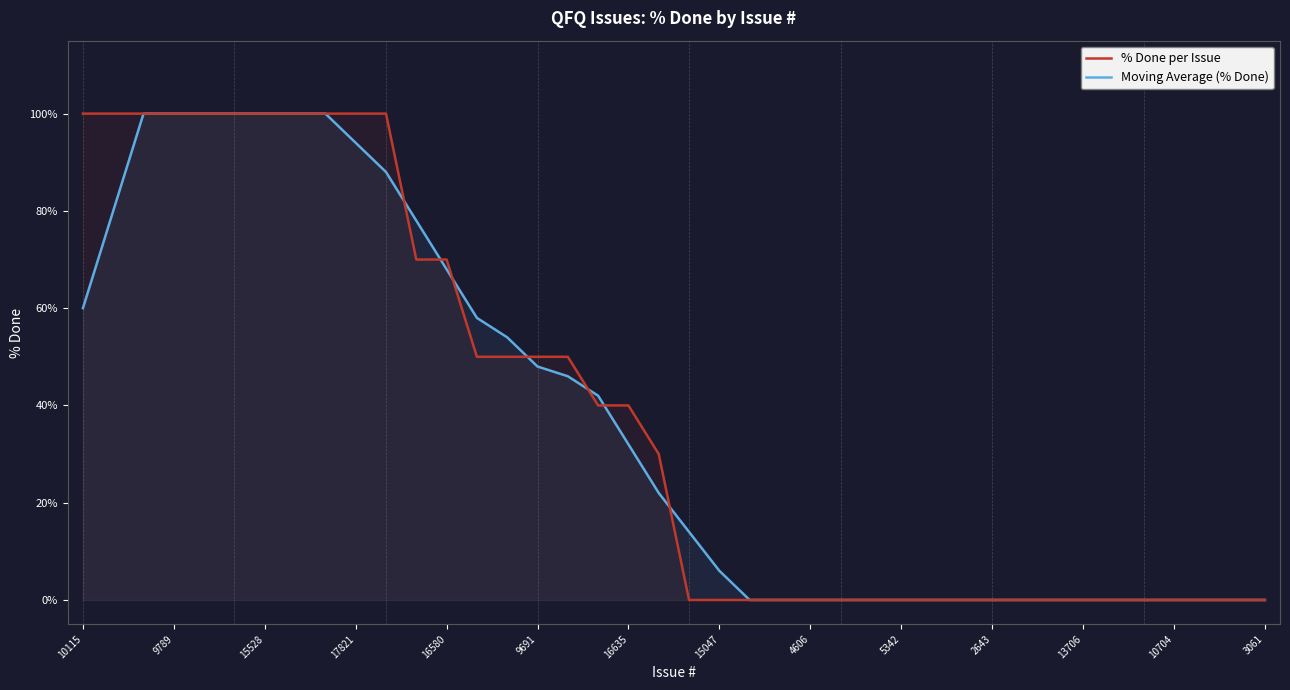

What is the maximum value for % Done per Issue?

100